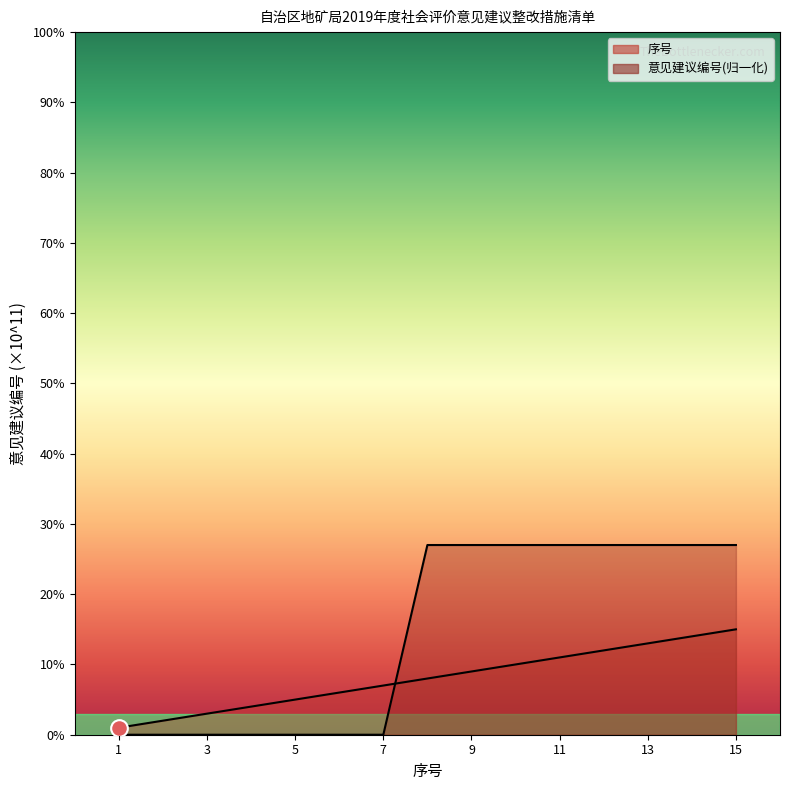

What is the sum of all 序号 values?

120.0